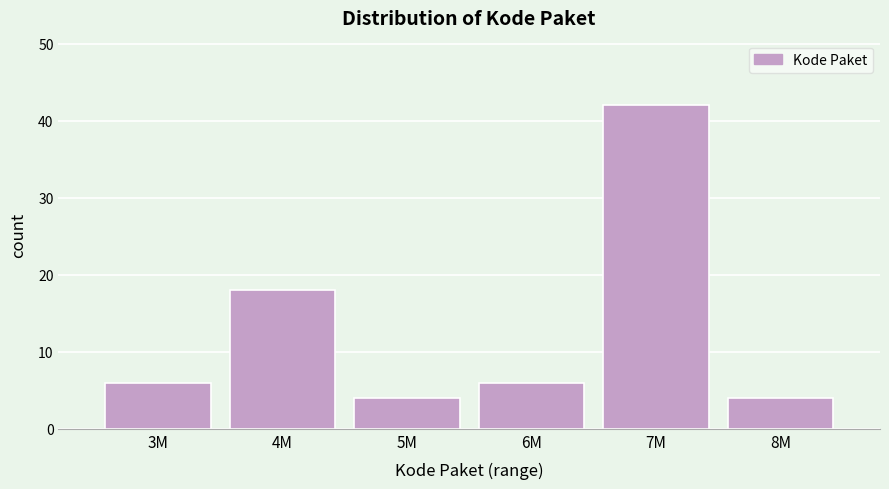

Reading right to left, what are all the values shown in this chart?

4	42	6	4	18	6